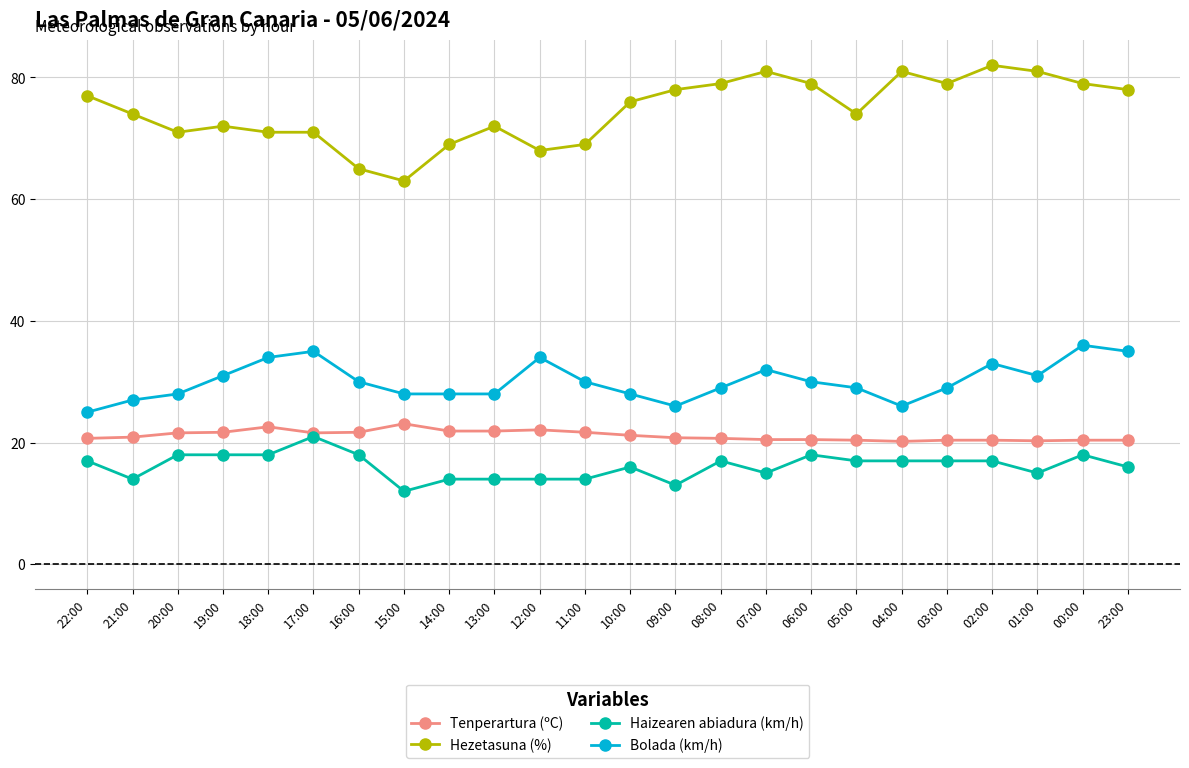

What is the spread (max minus min) of values at 21:00?

60.0